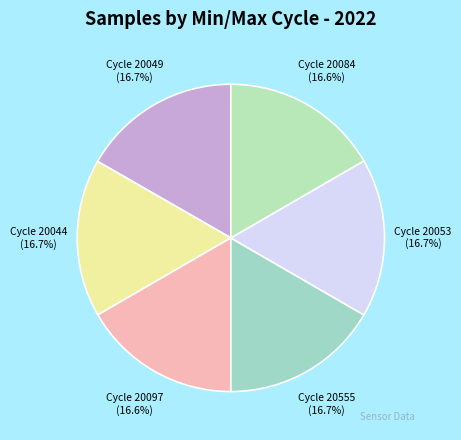

Count the number of slices in the pie.

6